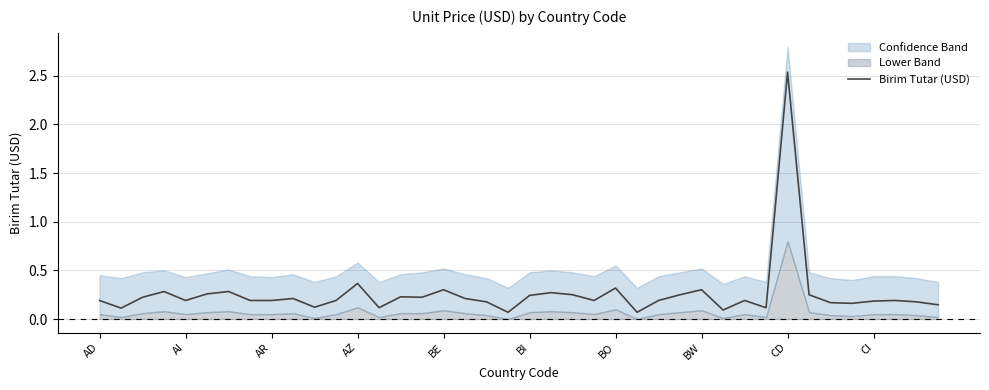

Which category has the highest value in the Birim Tutar (USD) series?

CD